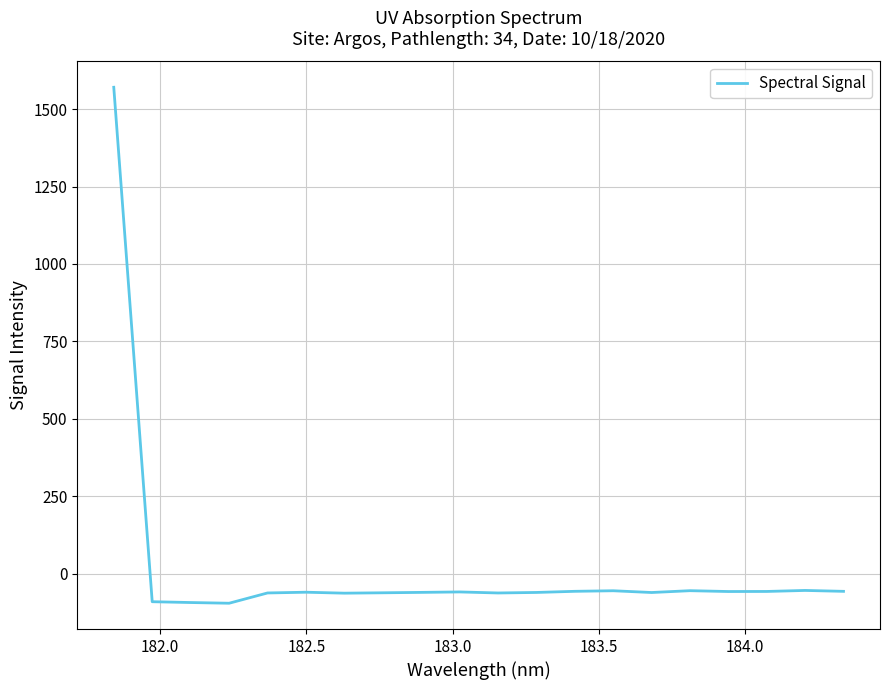

What is the smallest value displayed?

-94.6